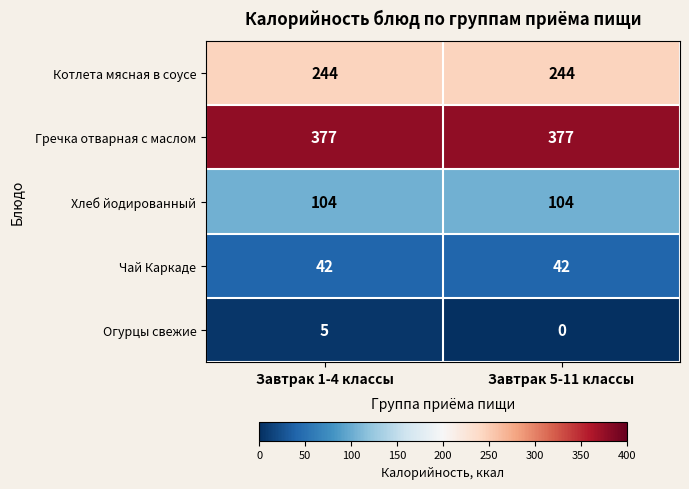

What is the total value across all series at Завтрак 5-11 классы?

767